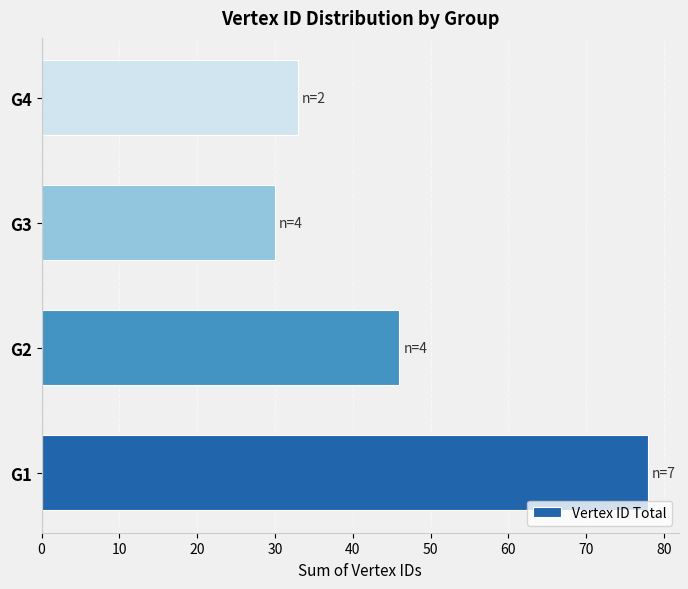

True or false: the data shows 53 at G3.

False